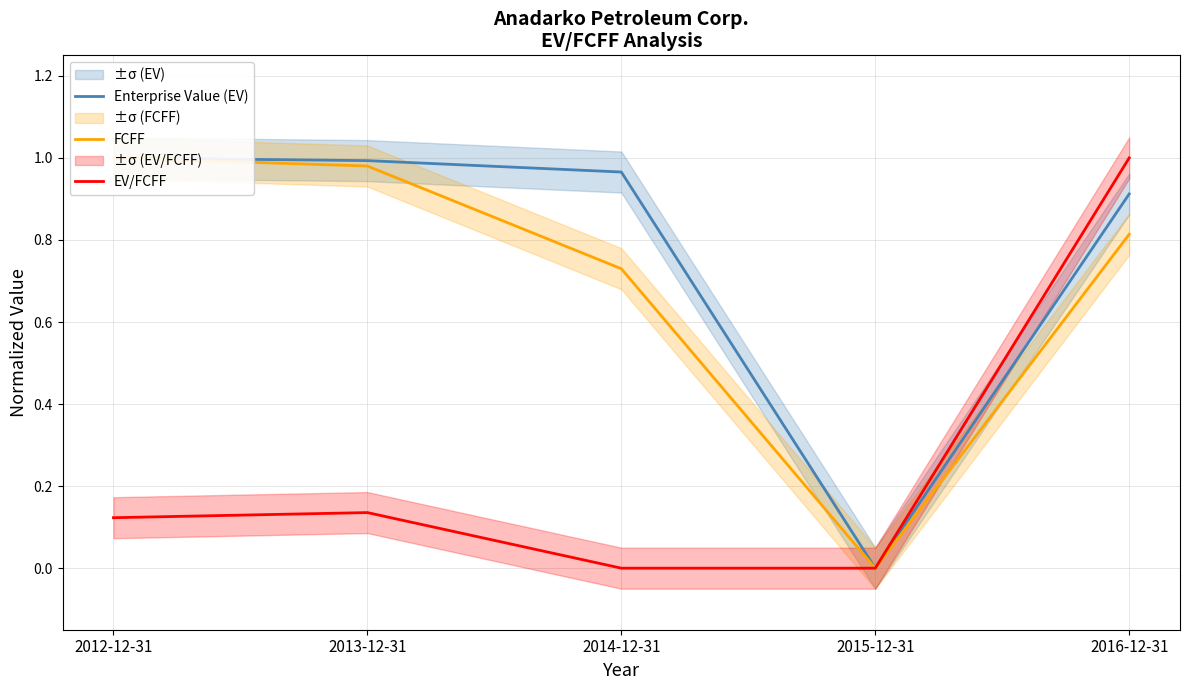

Does the chart have visible grid lines?

Yes